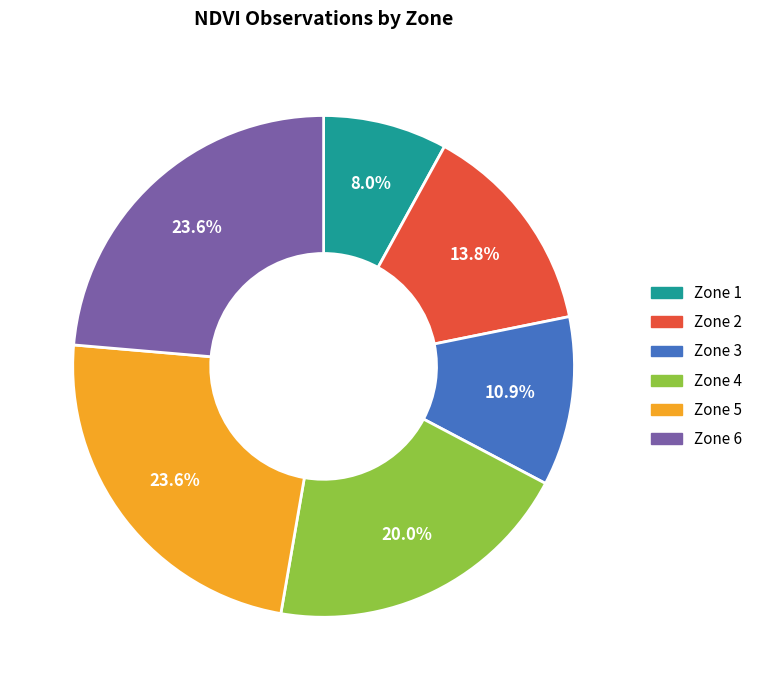

Is there any slice that represents more than half of the pie?

No